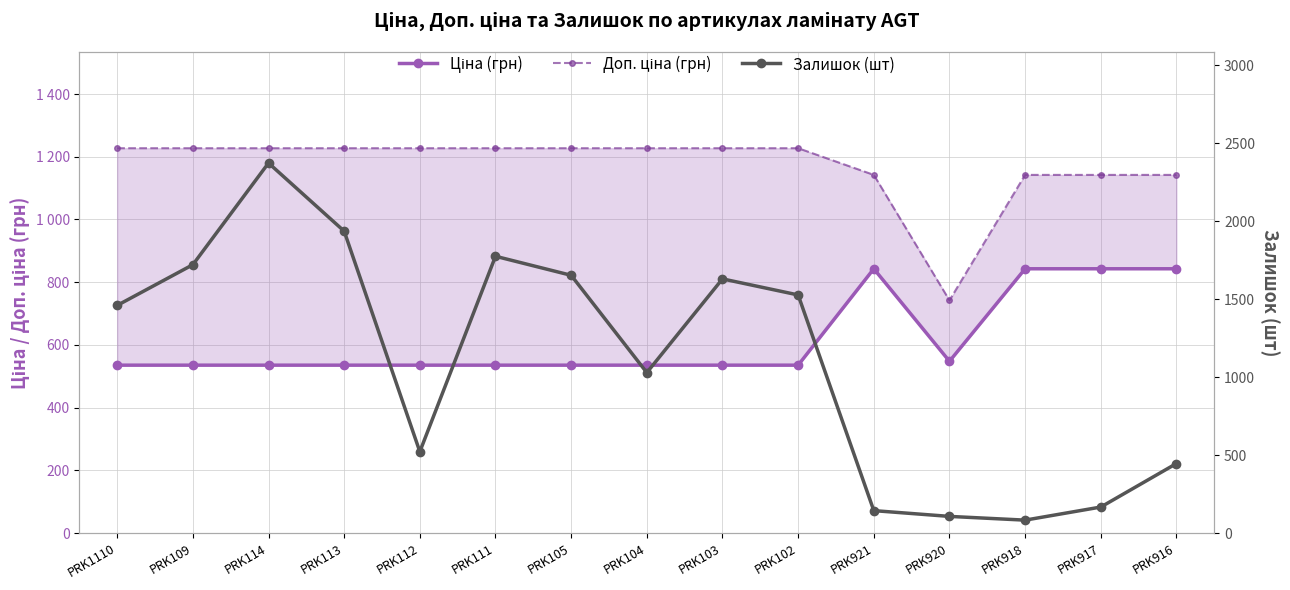

The value of Залишок (шт) at PRK916 is 258.6. True or false?

False